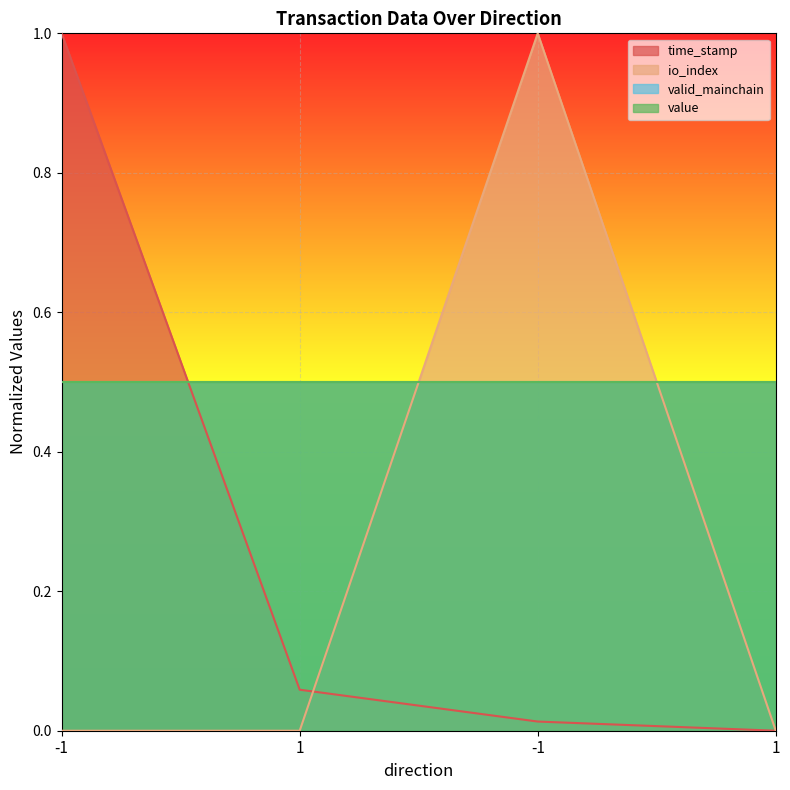

What is the spread (max minus min) of values at 1?

0.1